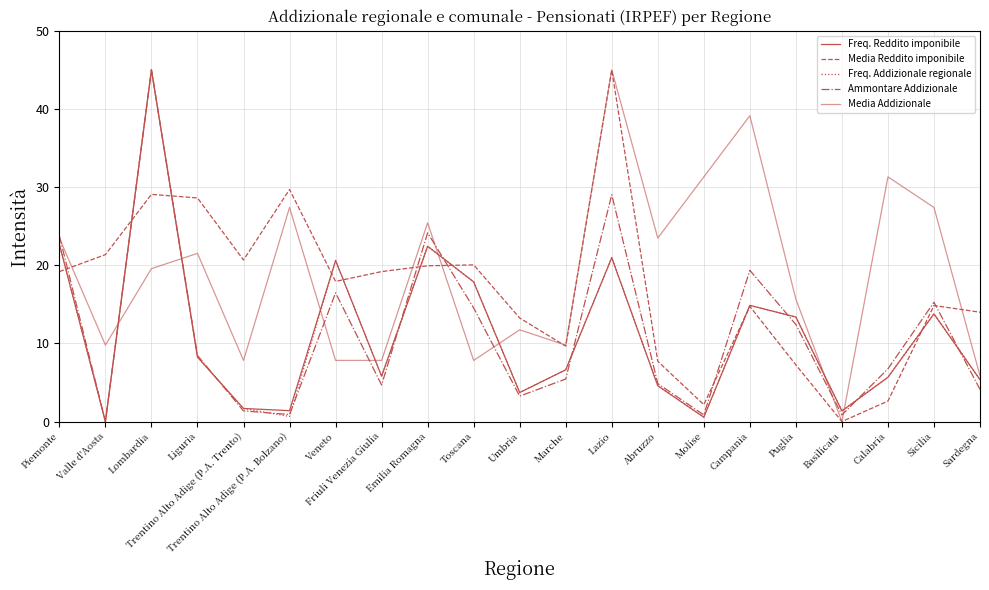

What is the label of the 5th point from the right?

Puglia